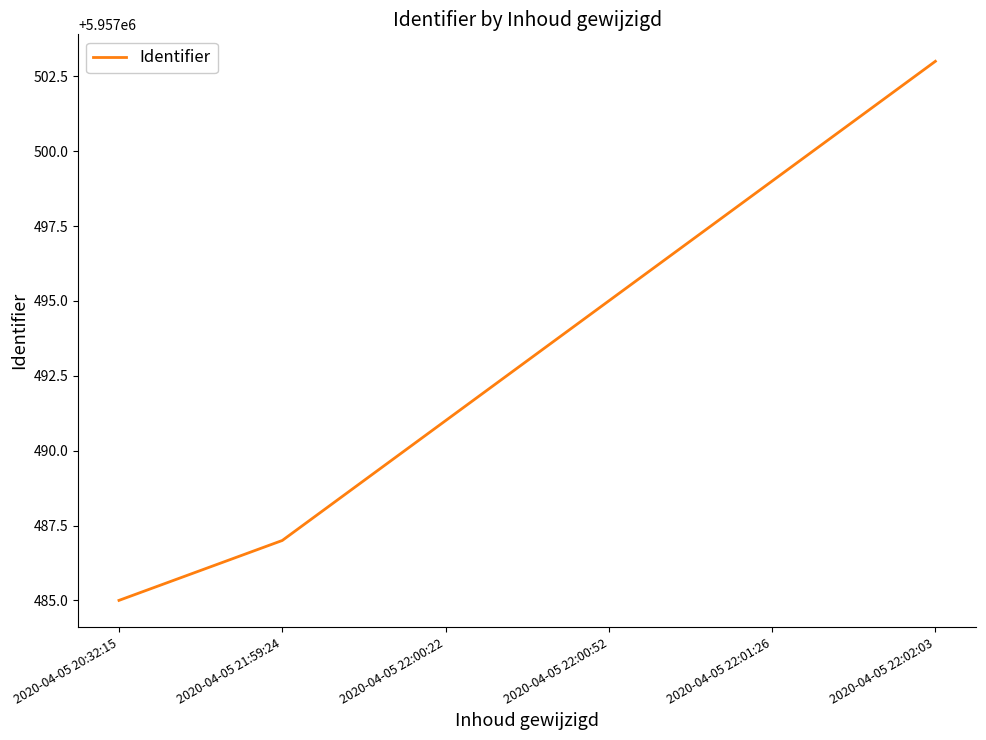

Which has a higher value, 2020-04-05 22:00:52 or 2020-04-05 21:59:24?

2020-04-05 22:00:52